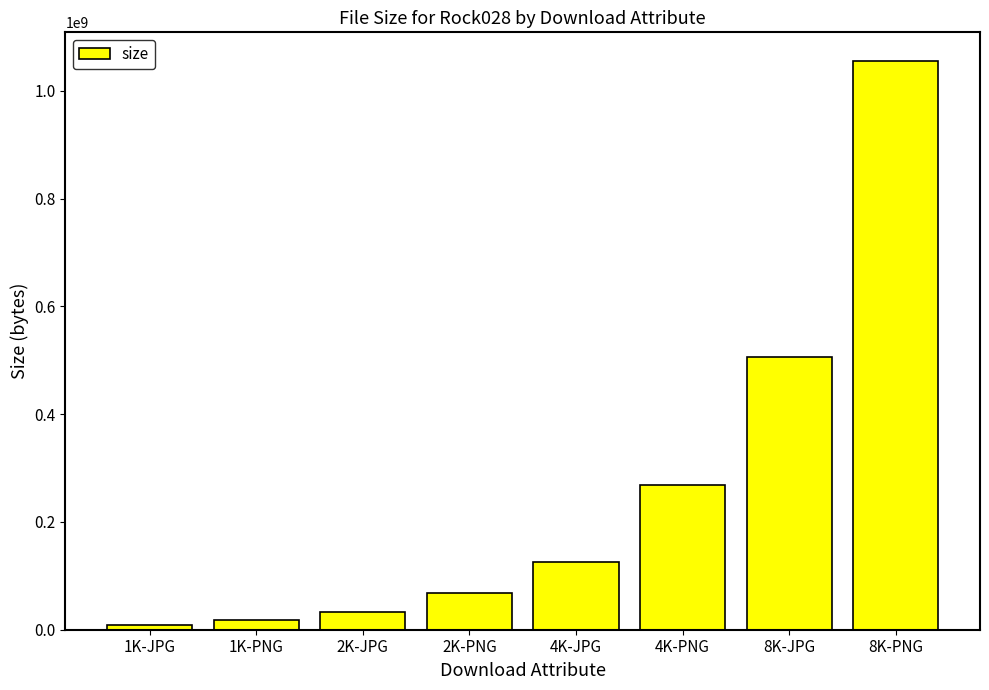

What is the difference between the values at 1K-PNG and 4K-JPG?

106511428